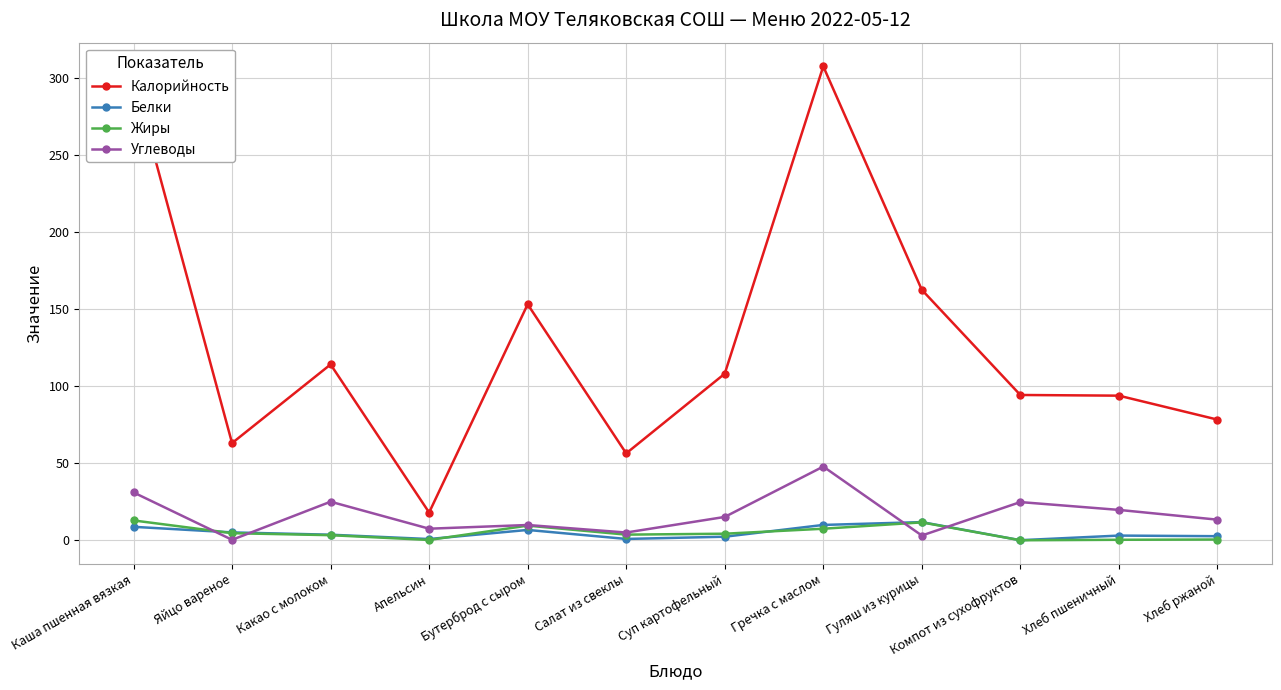

The Калорийность series shows 153.0 at Бутерброд с сыром. True or false?

True